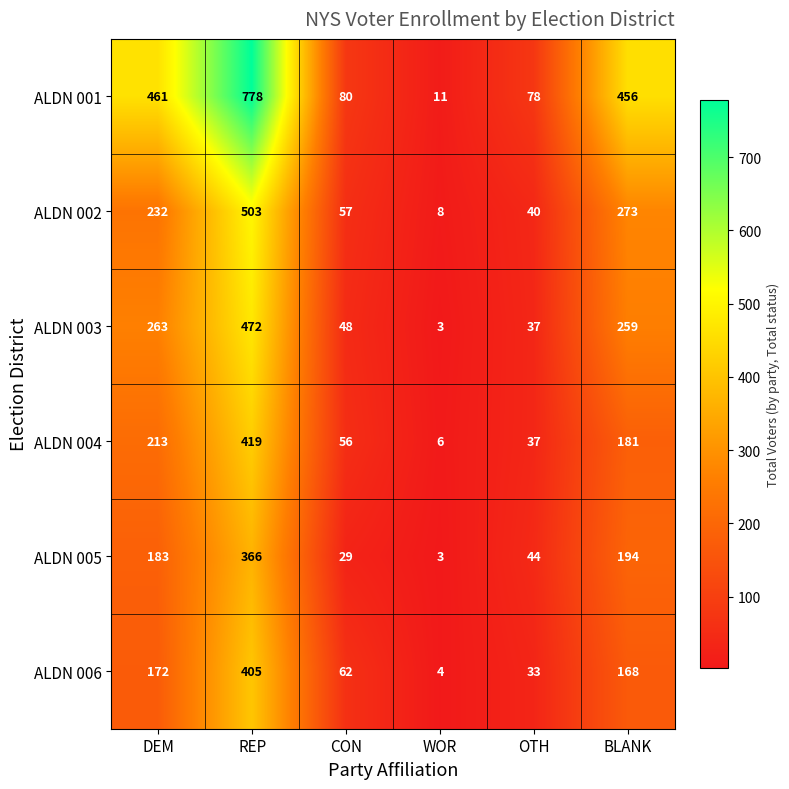

What is the sum of all ALDN 003 values?

1082